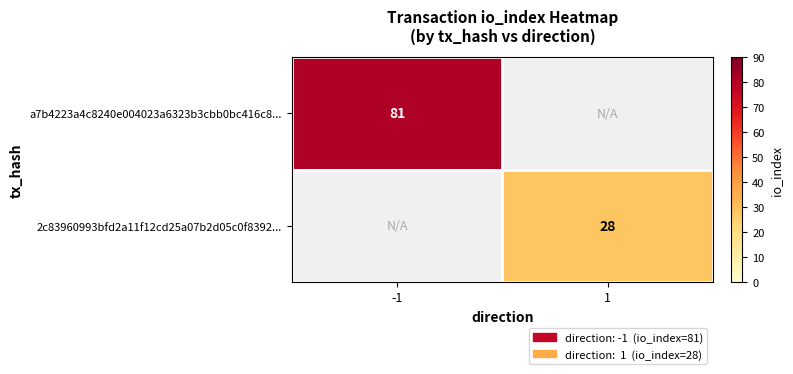

Is it true that a7b4223a4c8240e004023a6323b3cbb0bc416c8... equals 135.5 at -1?

False